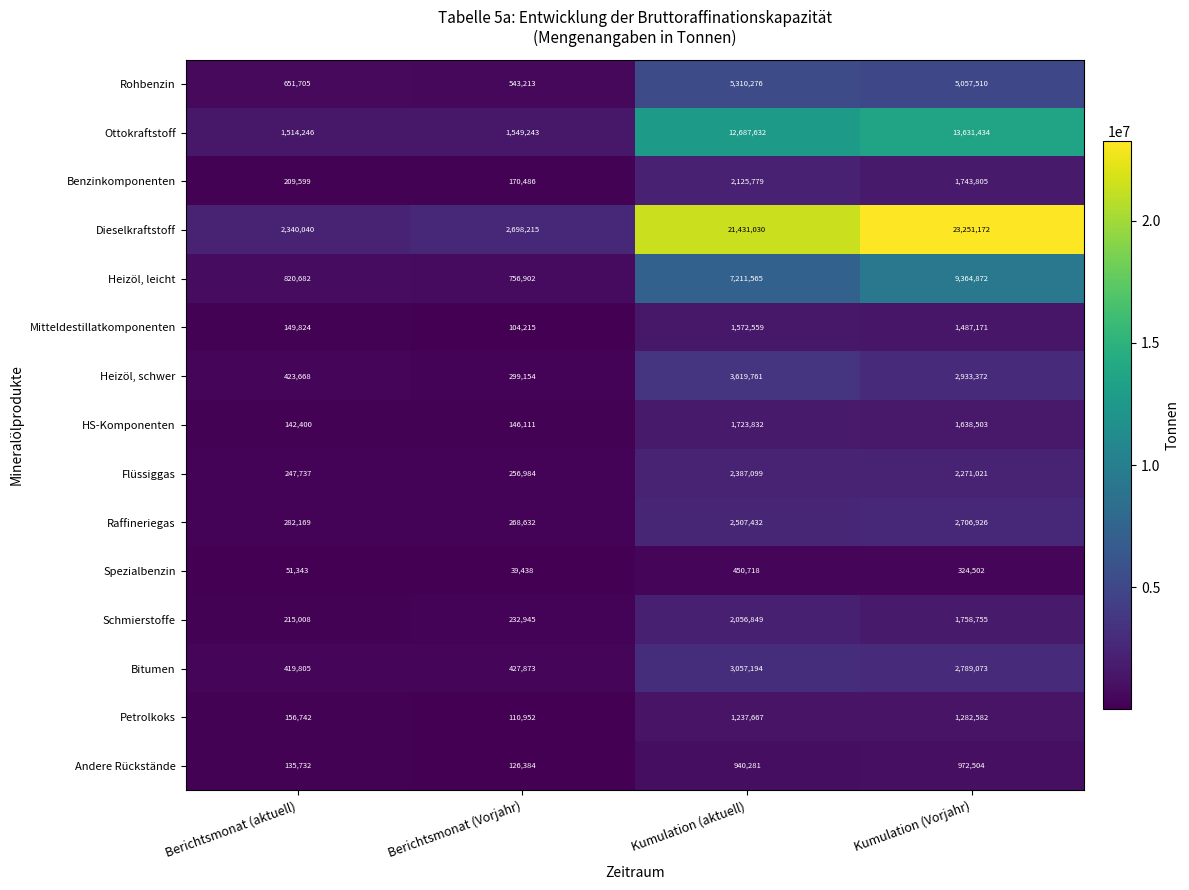

What is the average value of the Raffineriegas series?

1441290